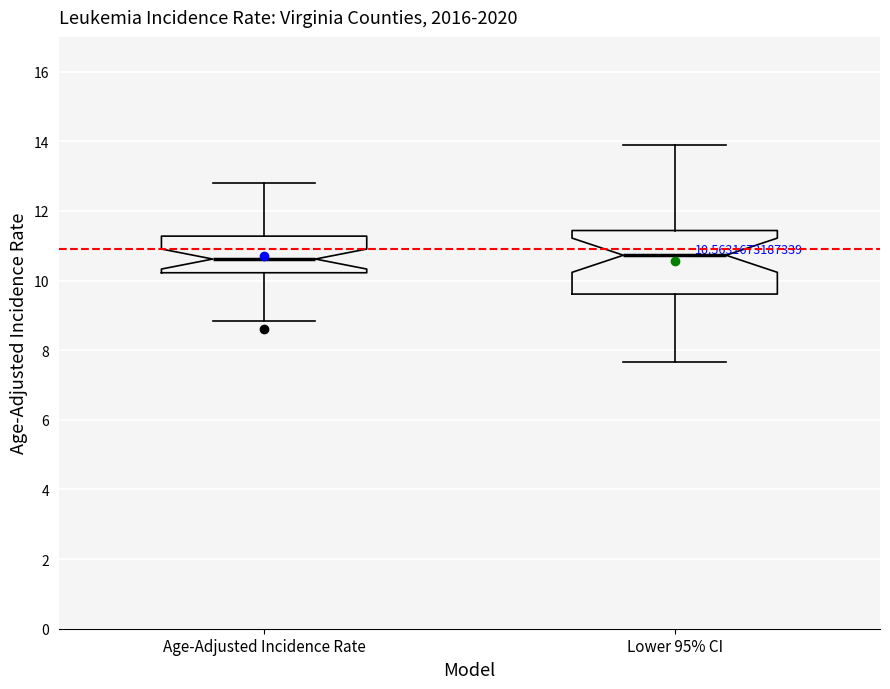

Comparing the boxes themselves (not the whiskers), which one is the tallest?

Lower 95% CI